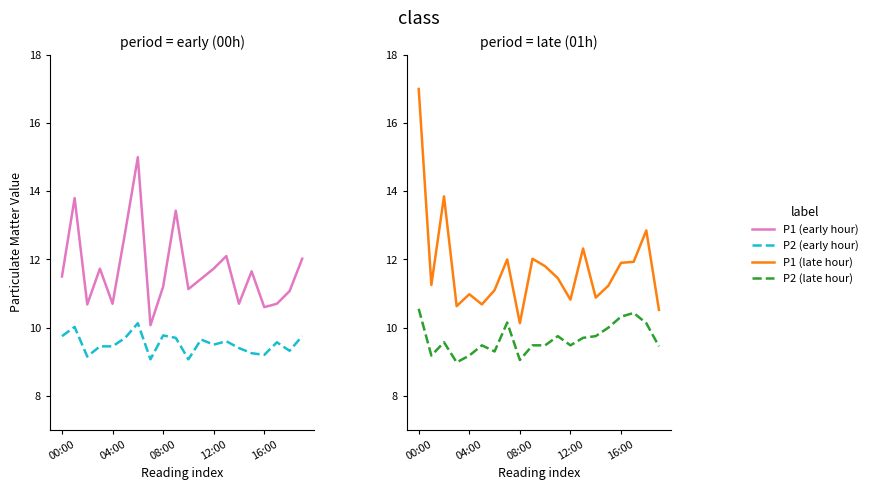

True or false: P1 (early hour) has a value of 7.3 at 12:00.

False